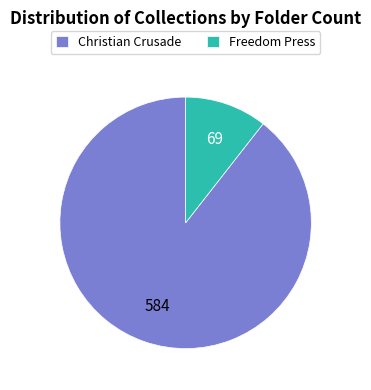

What is the majority slice?

Christian Crusade